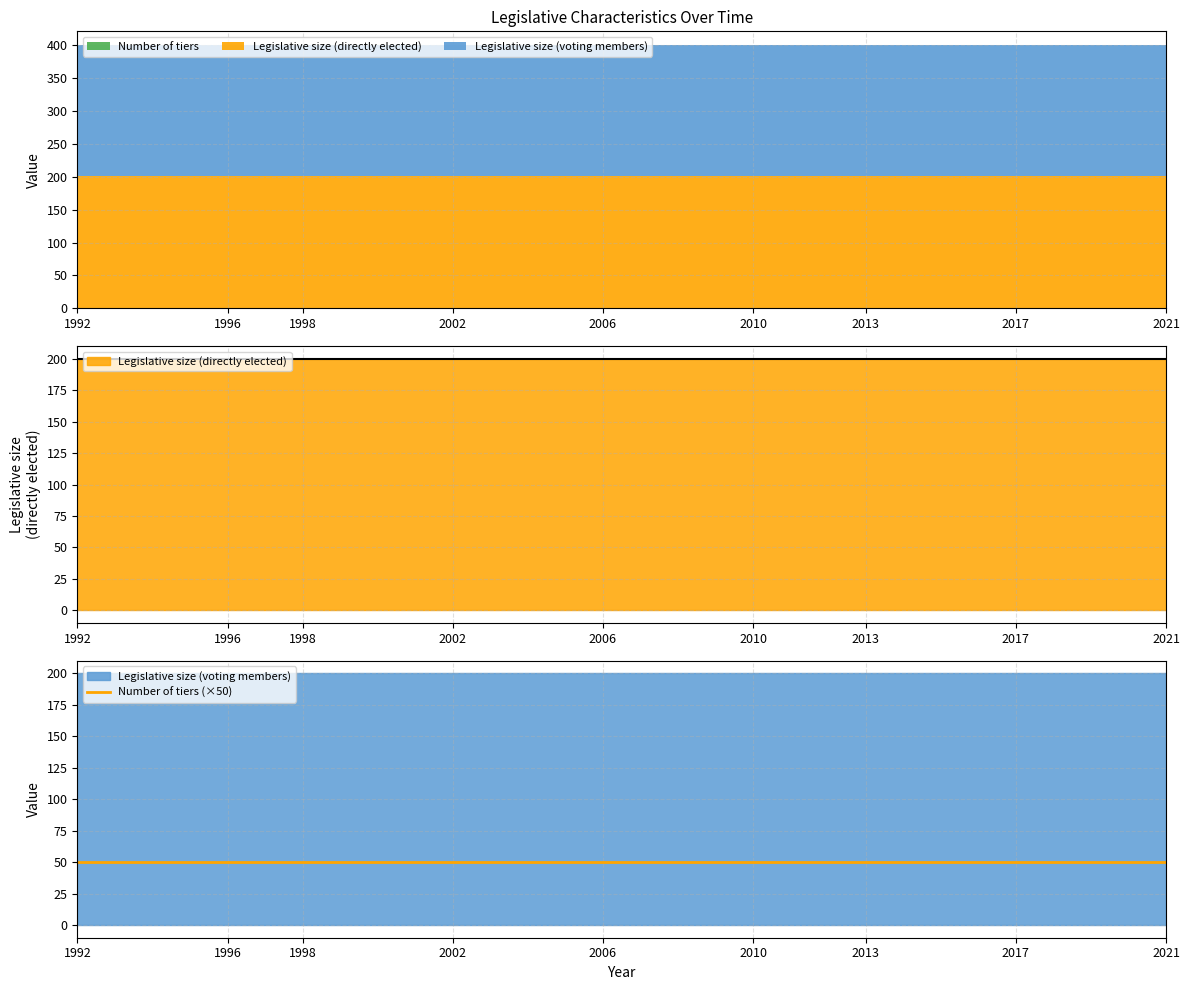

What is the average value of the Legislative size (voting members) series?

200